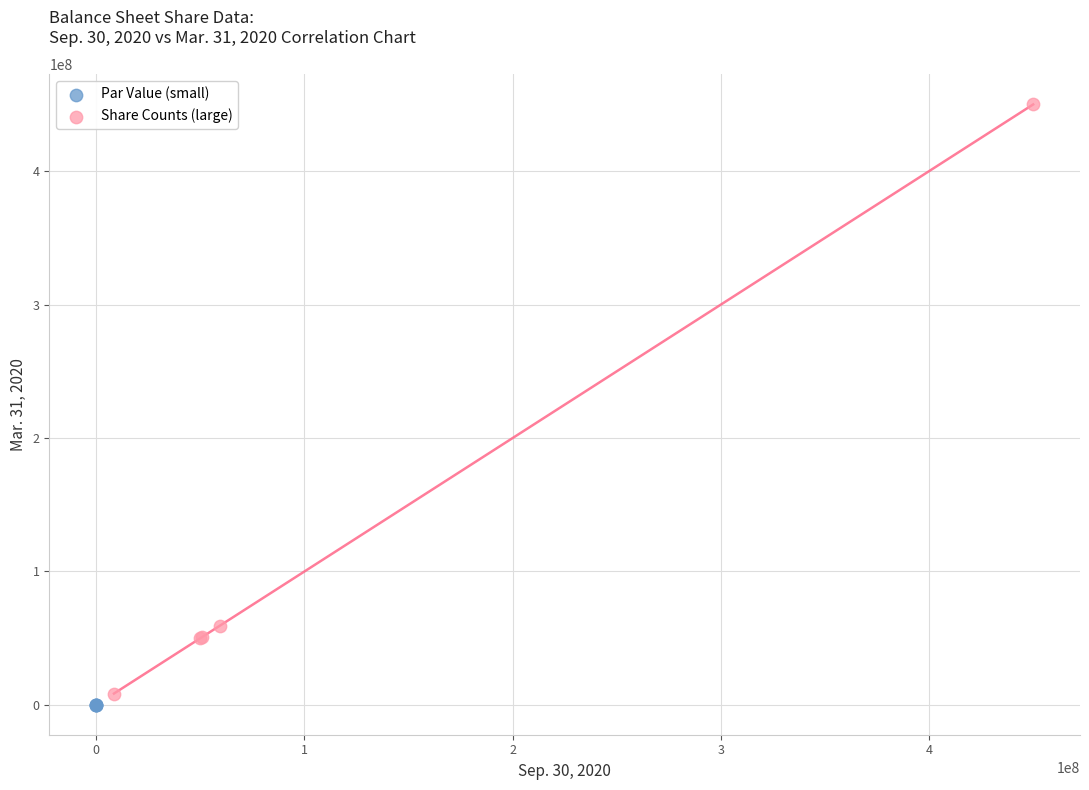

Which series has the widest spread of Y values?

Share Counts (large)